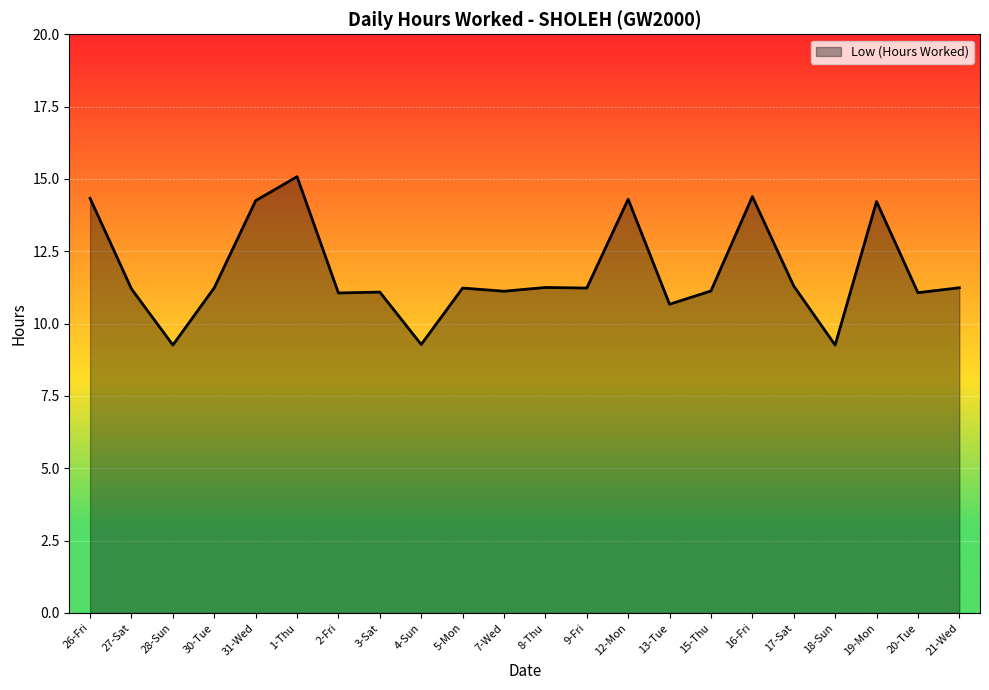

What position from the left is 26-Fri?

1